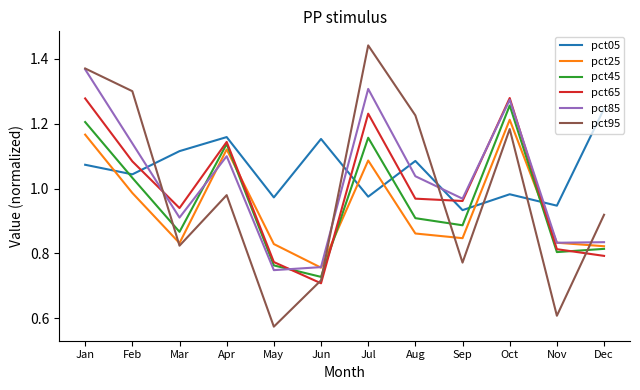

At which category does pct45 reach its first local peak?

Apr